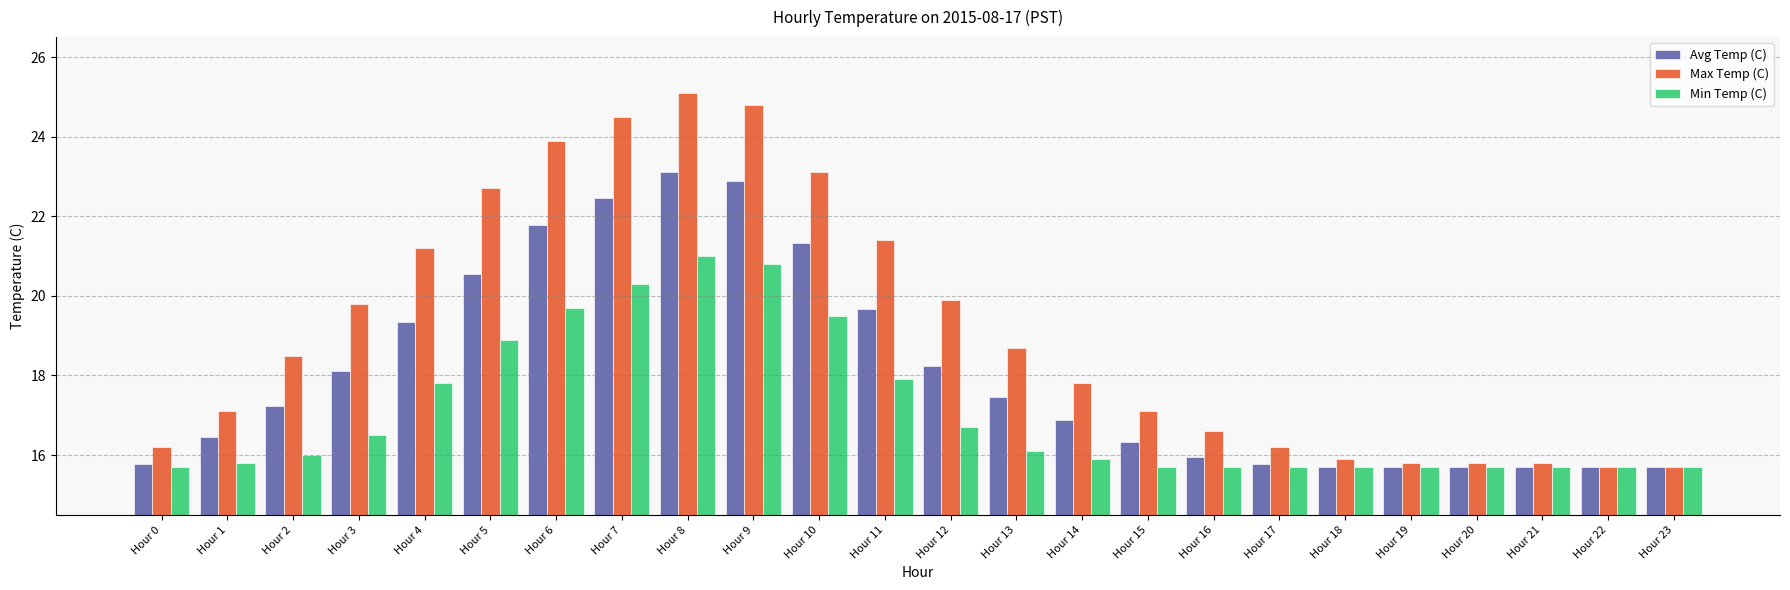

List the series in order of their peak value, highest first.

Max Temp (C), Avg Temp (C), Min Temp (C)